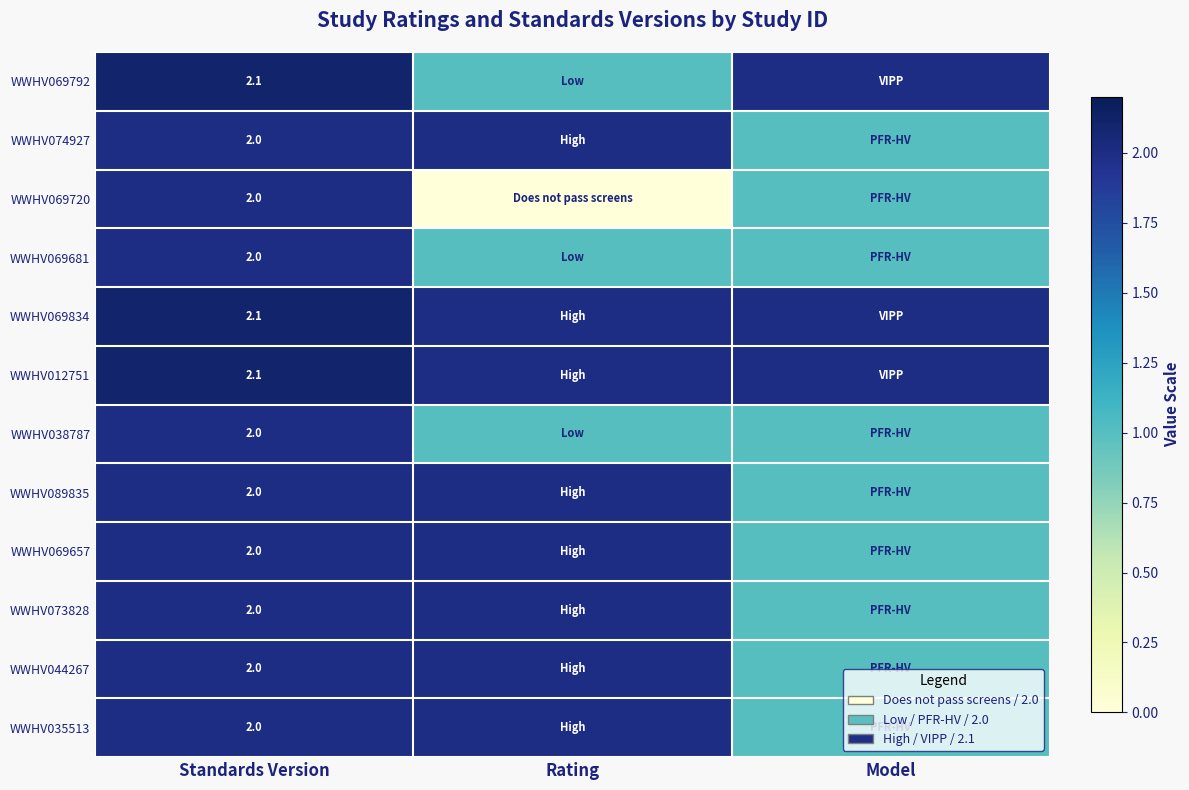

What is the total value across all series at Standards Version?

24.3